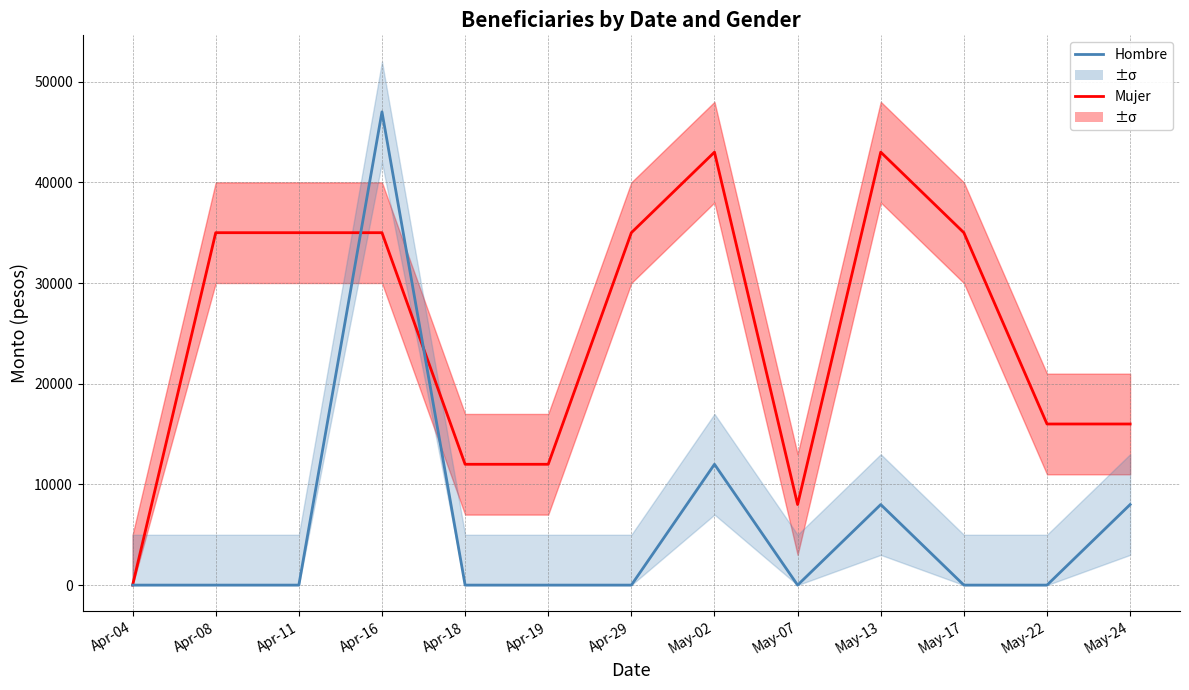

How many values in Mujer are above zero?

12